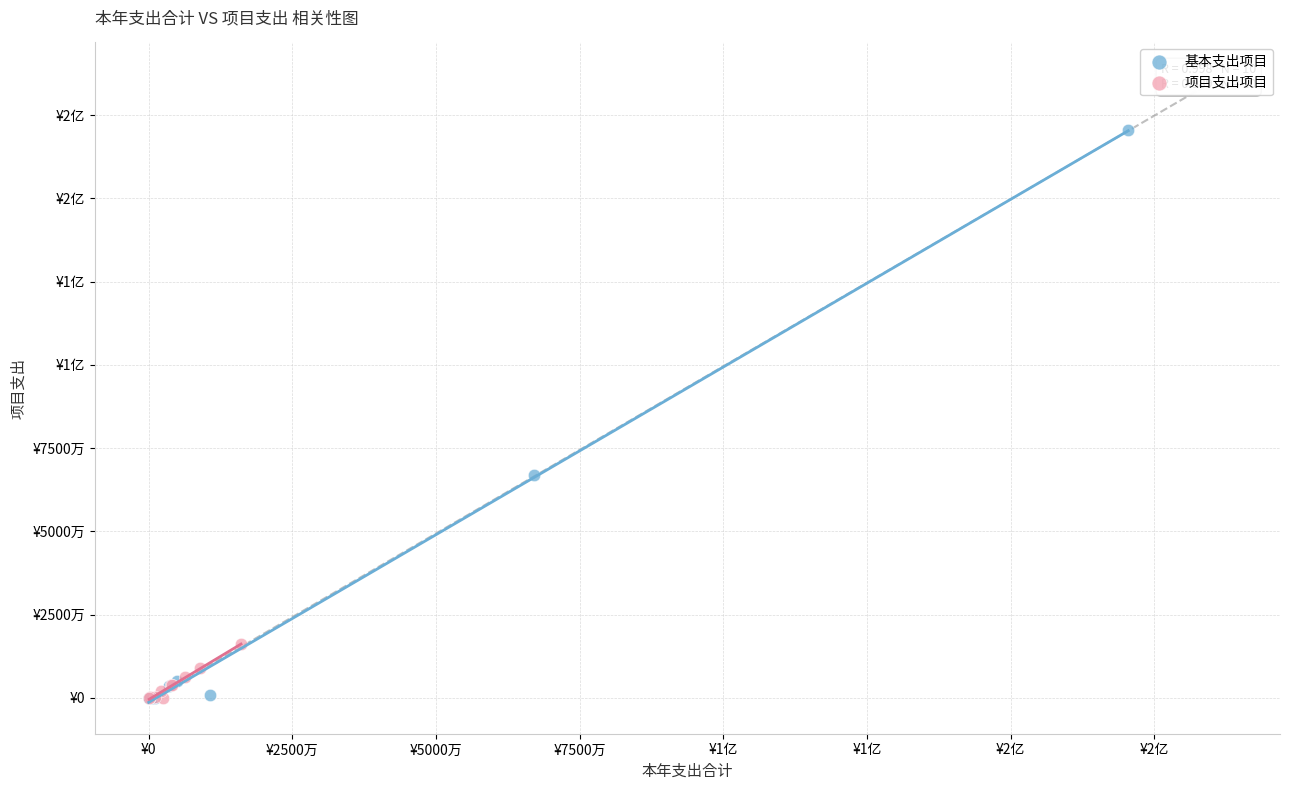

What are all the series names shown in the legend?

基本支出项目, 项目支出项目